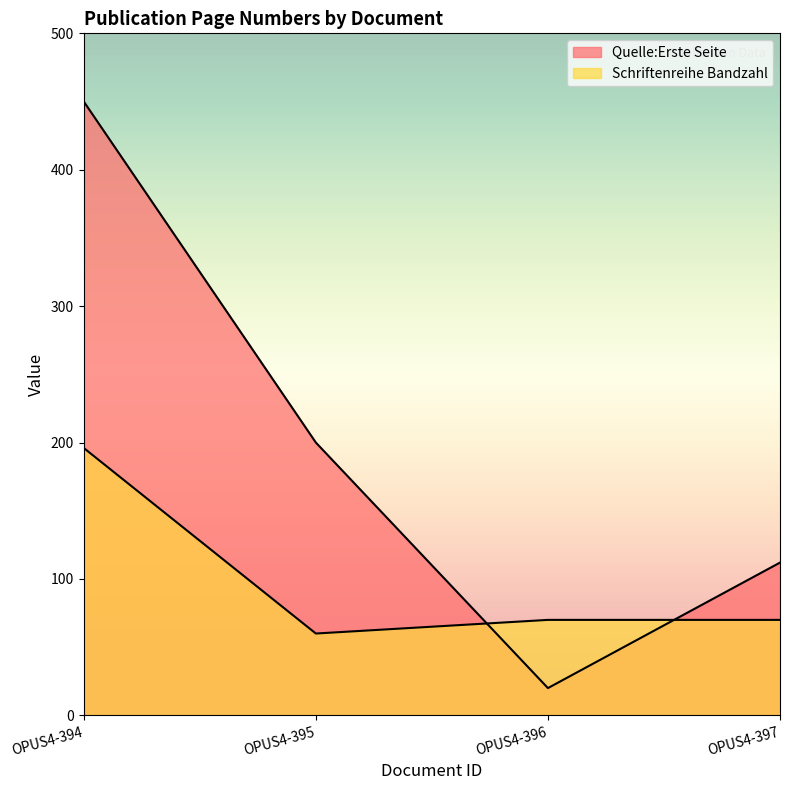

Count the number of categories in the chart.

4